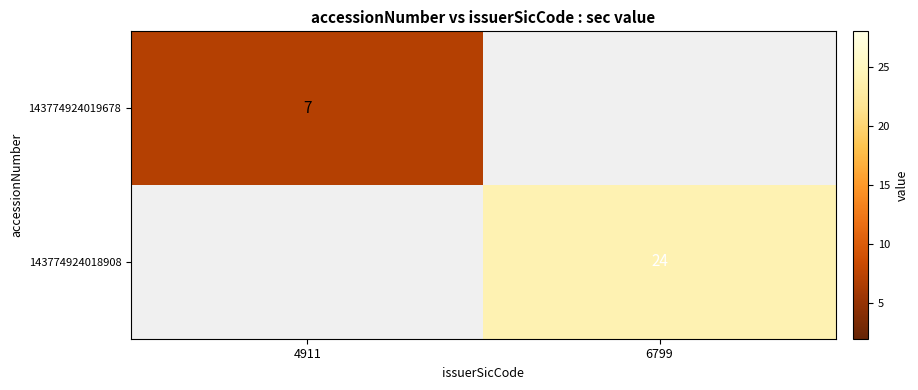

The 143774924018908 series shows 8 at 6799. True or false?

False